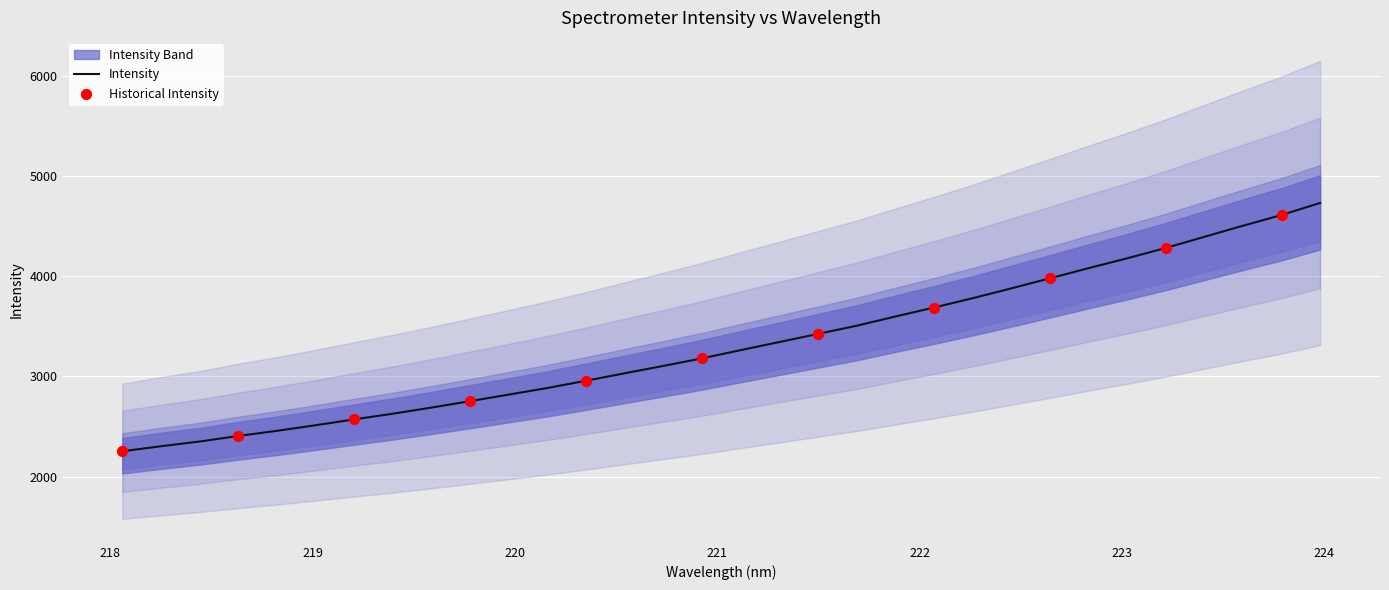

What is the change in value from 219.2067 to 219.9712?

+247.8